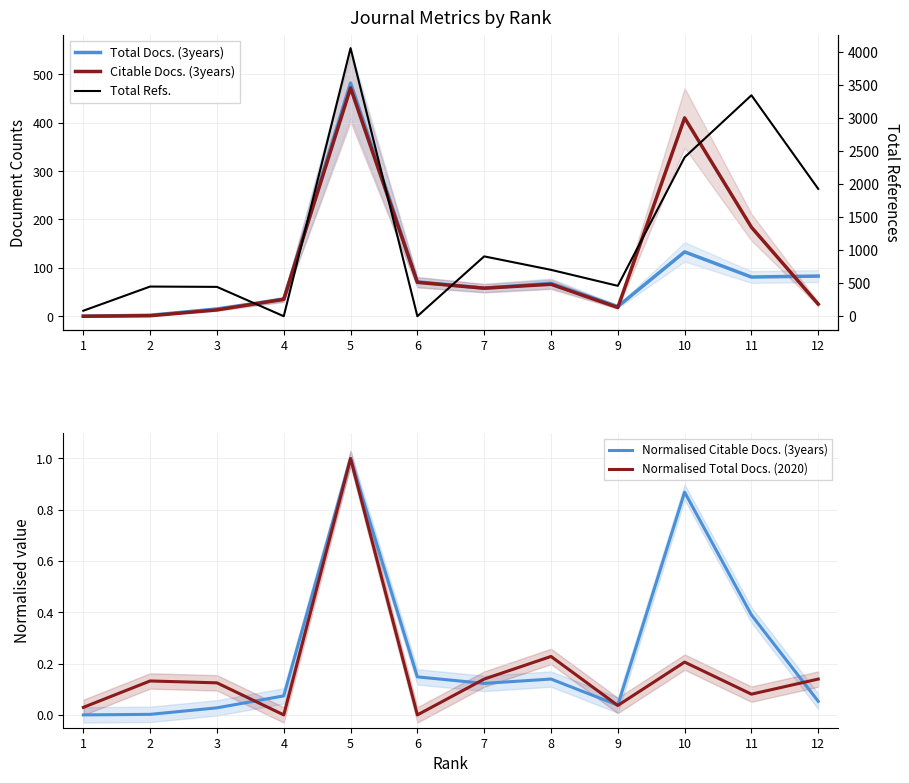

Read the Citable Docs. (3years) value at 6.

70.0